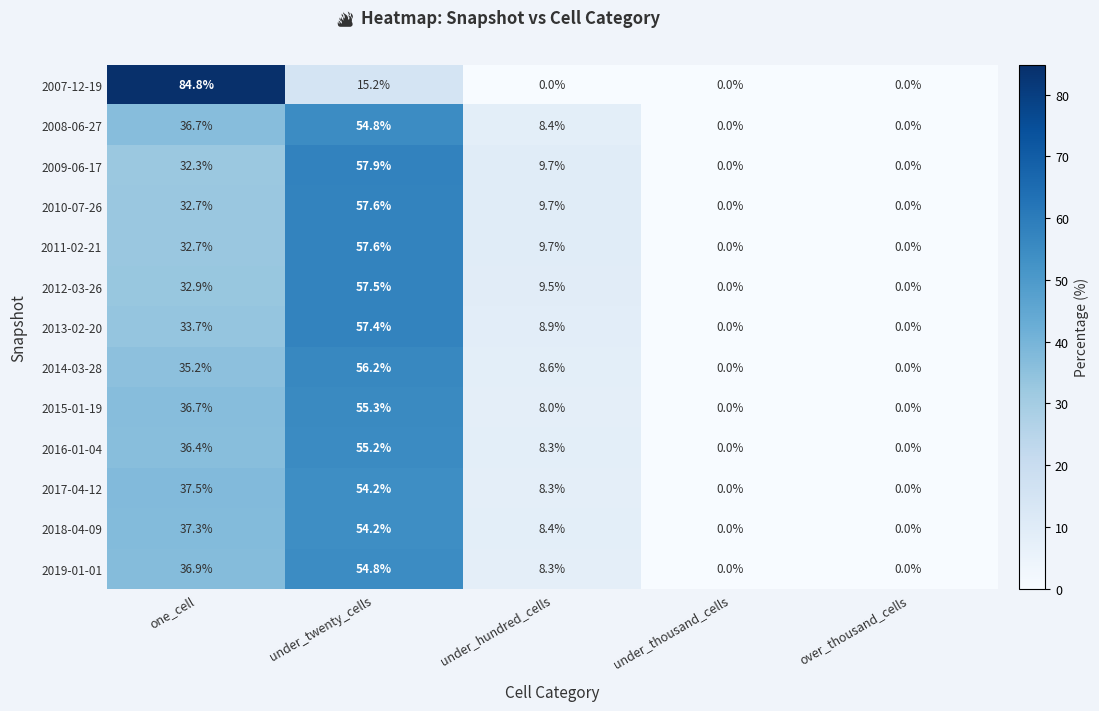

Which series changed the most between under_twenty_cells and over_thousand_cells?

2009-06-17